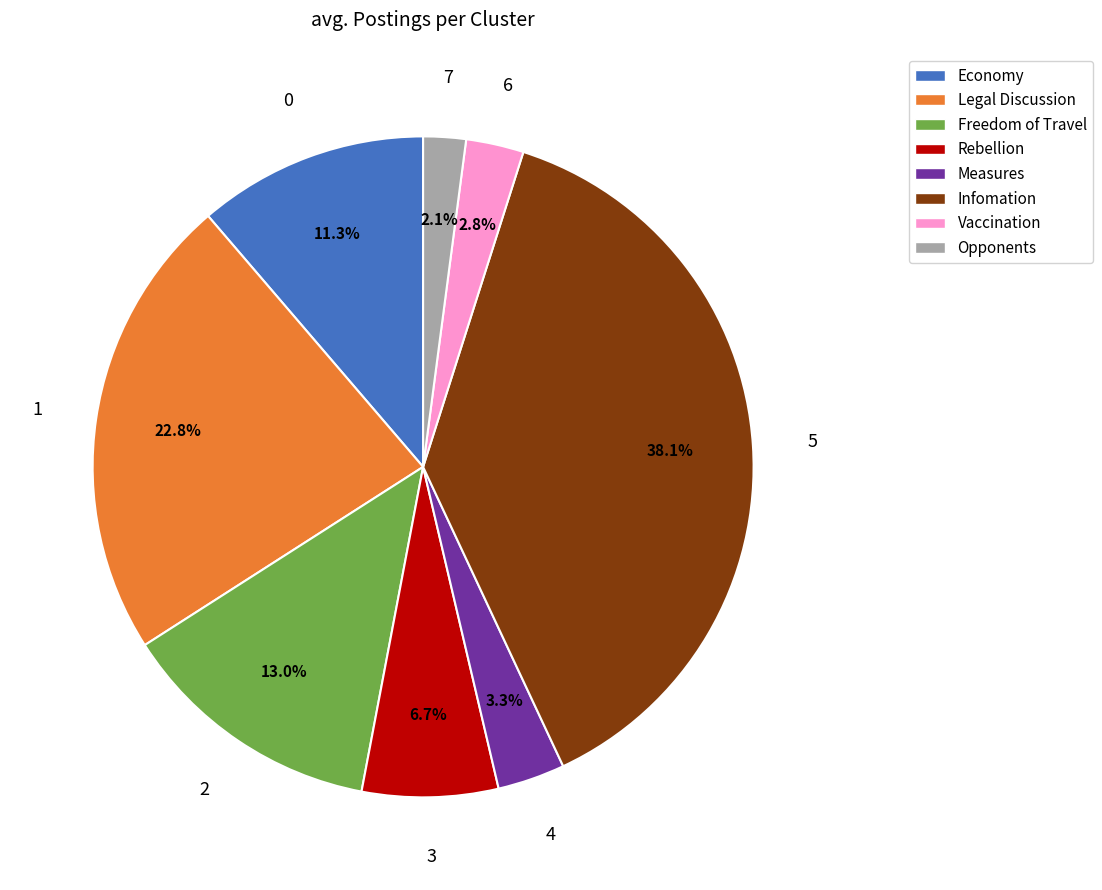

Does any single category account for the majority?

No